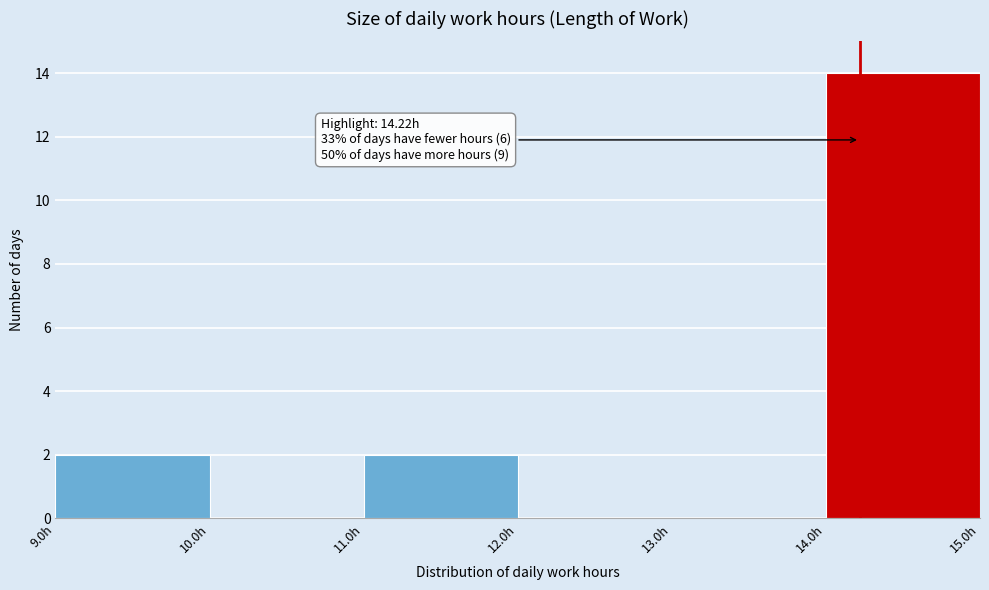

Which range on the x-axis has the tallest bar?

14 to 15